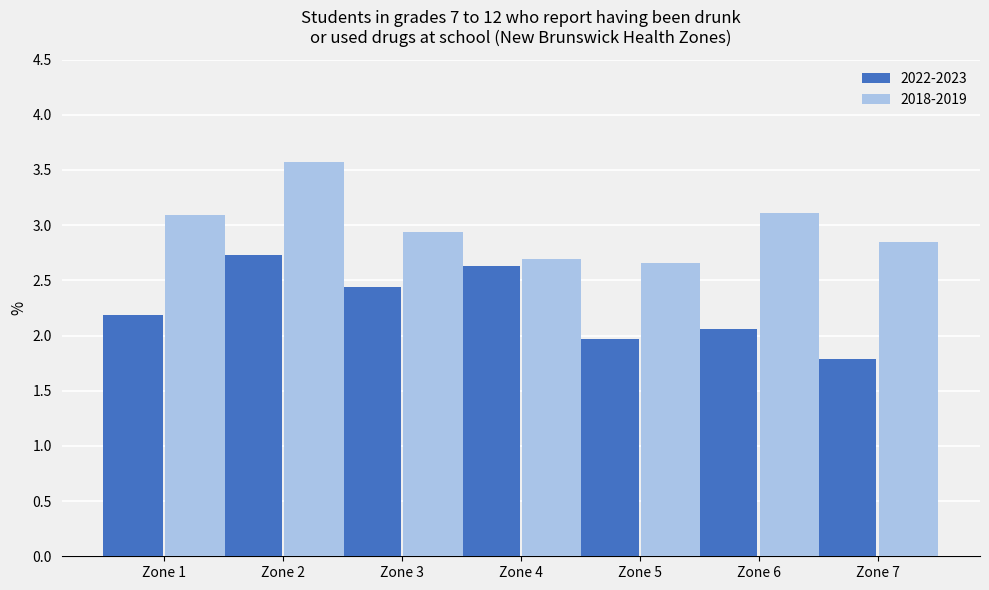

What is the smallest value displayed?

1.8